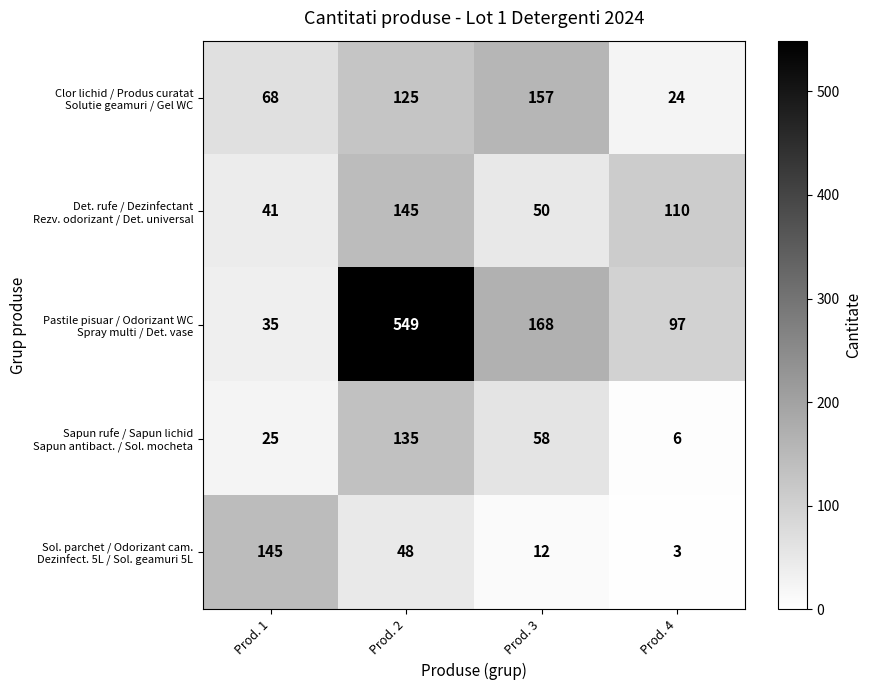

What is the difference between the highest and lowest values at Prod. 2?

501